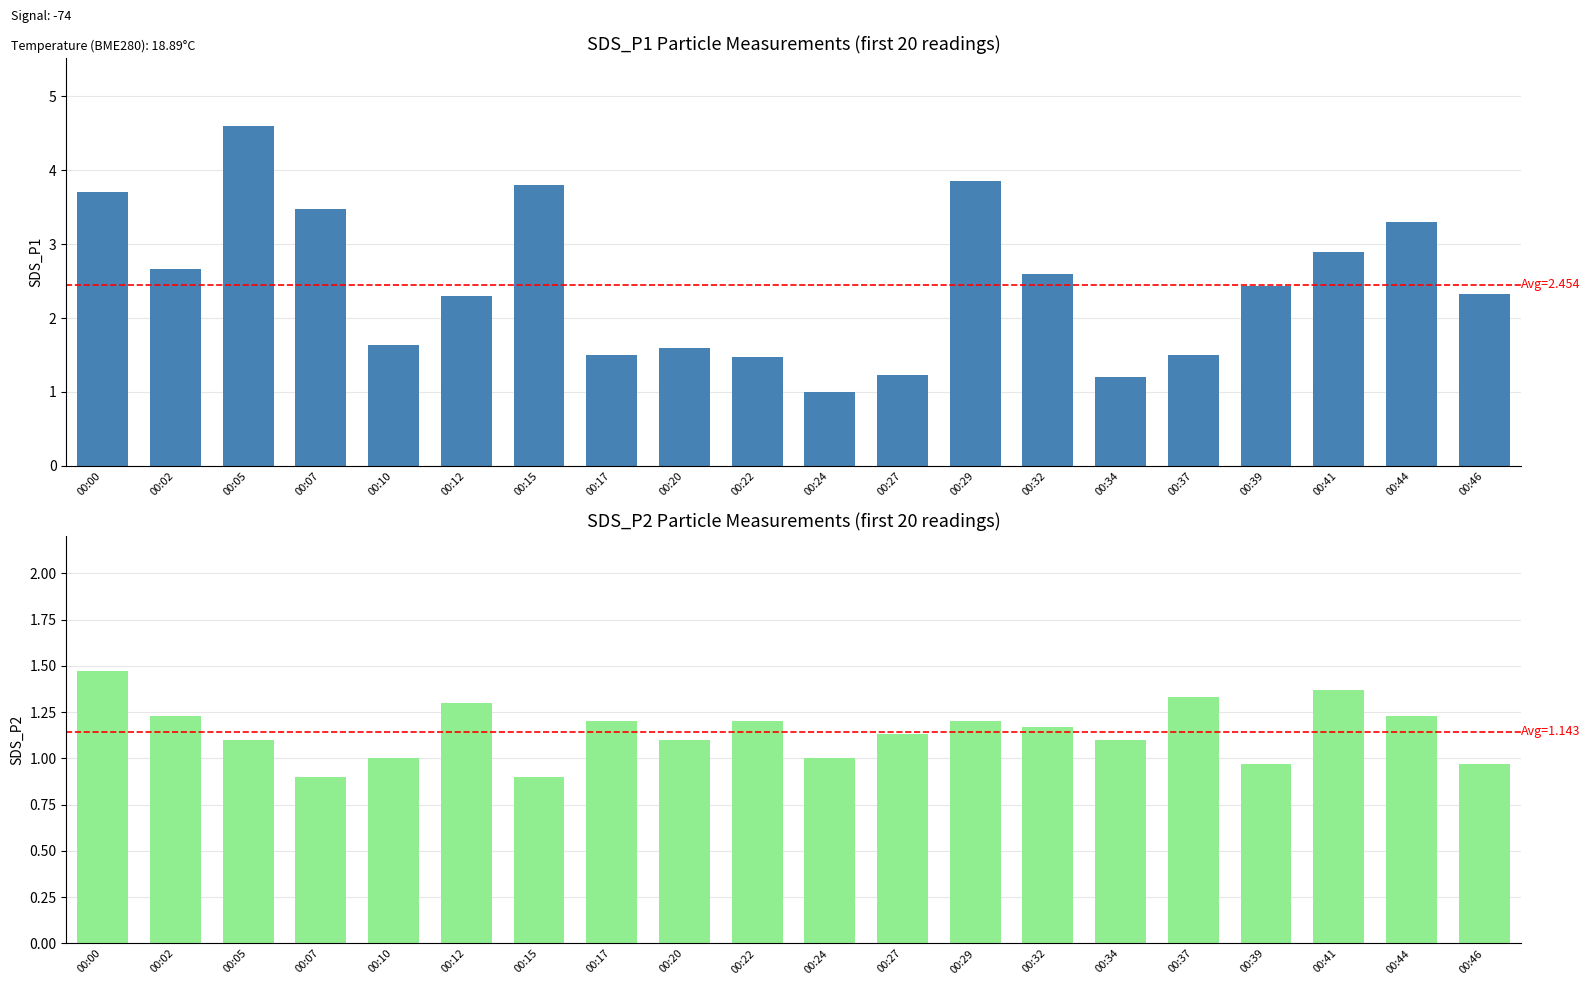

What is the difference between the maximum and minimum values in the SDS_P2 series?

0.6